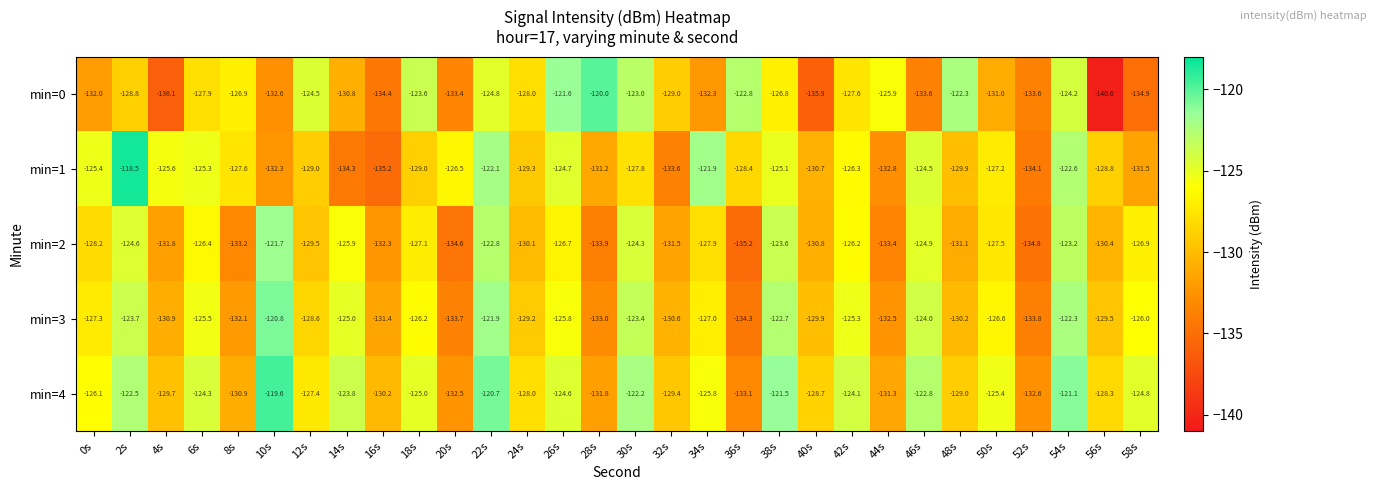

How many data points in min=3 are less than -127?

15